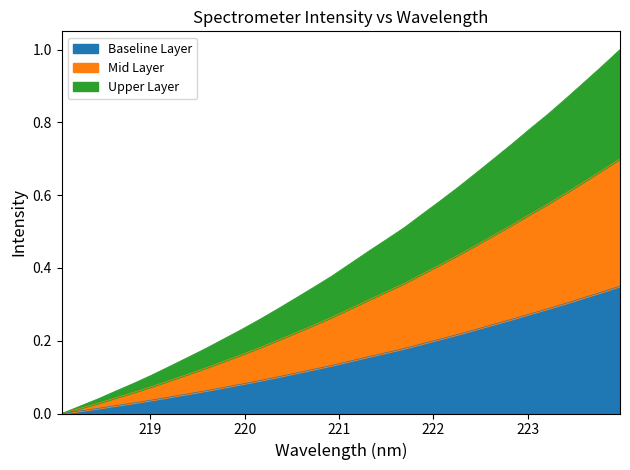

Does the chart display data point markers on the line(s)?

No